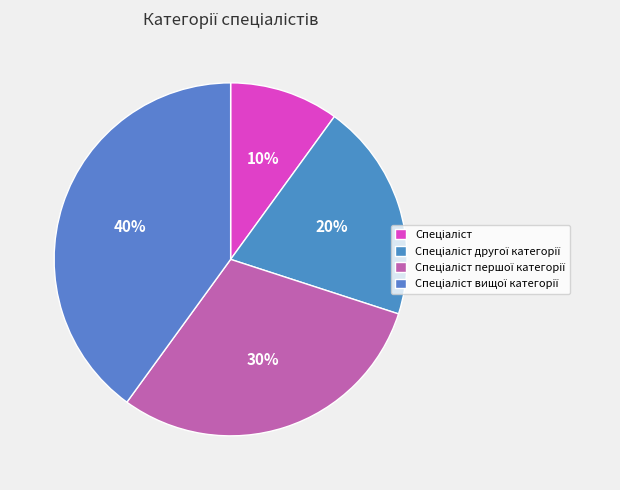

What is the ratio of the value at Спеціаліст to the value at Спеціаліст другої категорії?

0.5